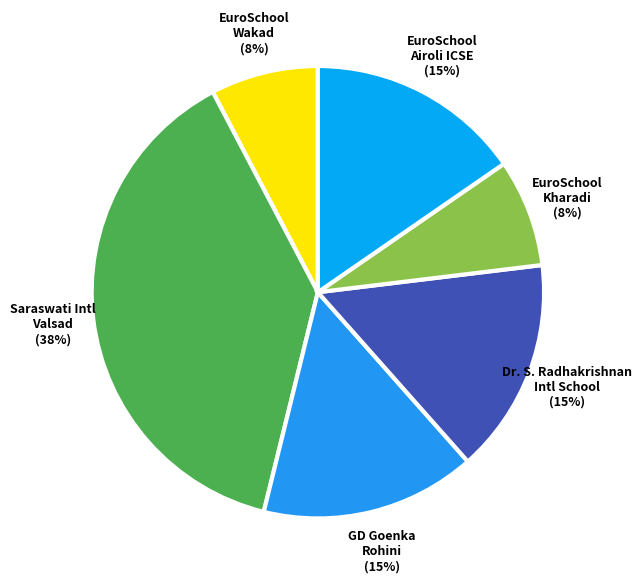

Count the number of slices in the pie.

6